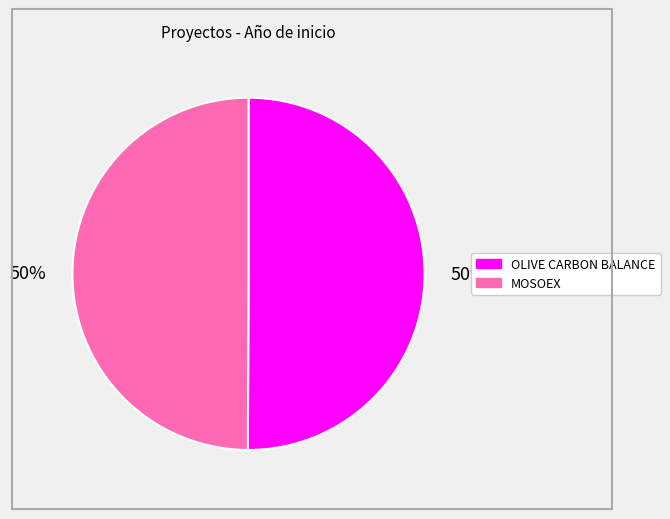

To the nearest percent, what is the average slice percentage?

50%